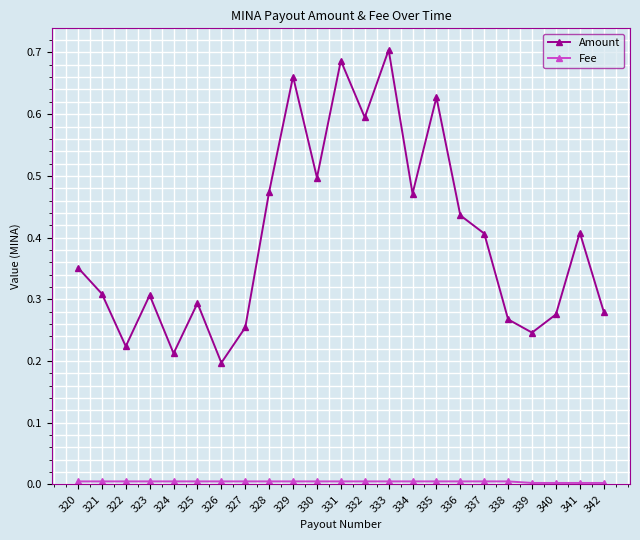

Which series has the largest range (max minus min)?

Amount